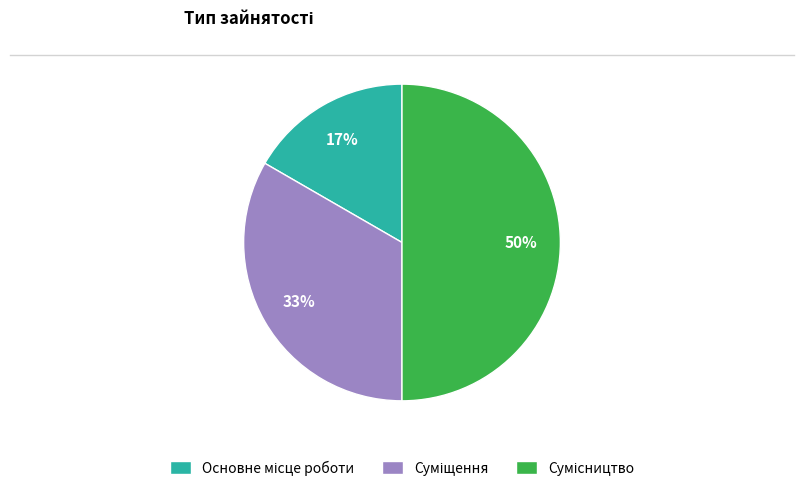

To the nearest percent, what is the difference between the largest and smallest slice percentages?

33%